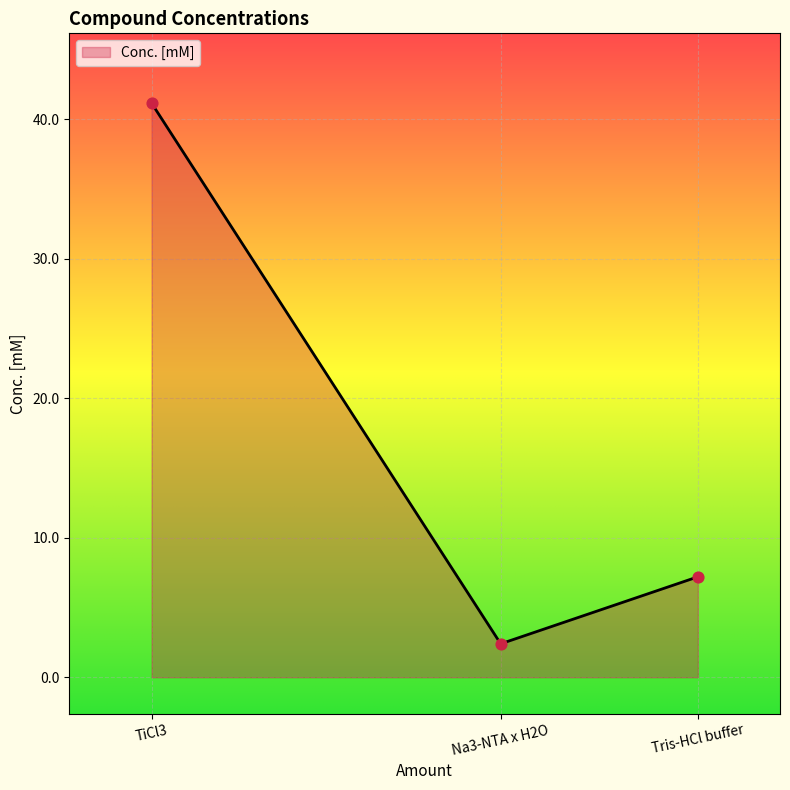

Which has a higher value, TiCl3 or Na3-NTA x H2O?

TiCl3